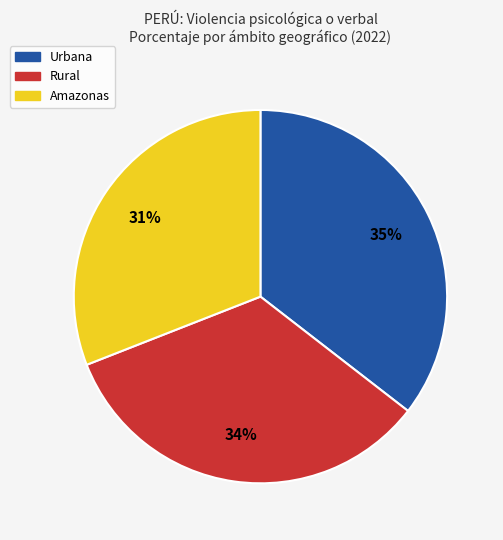

Rank the categories by value from lowest to highest.

Amazonas, Rural, Urbana